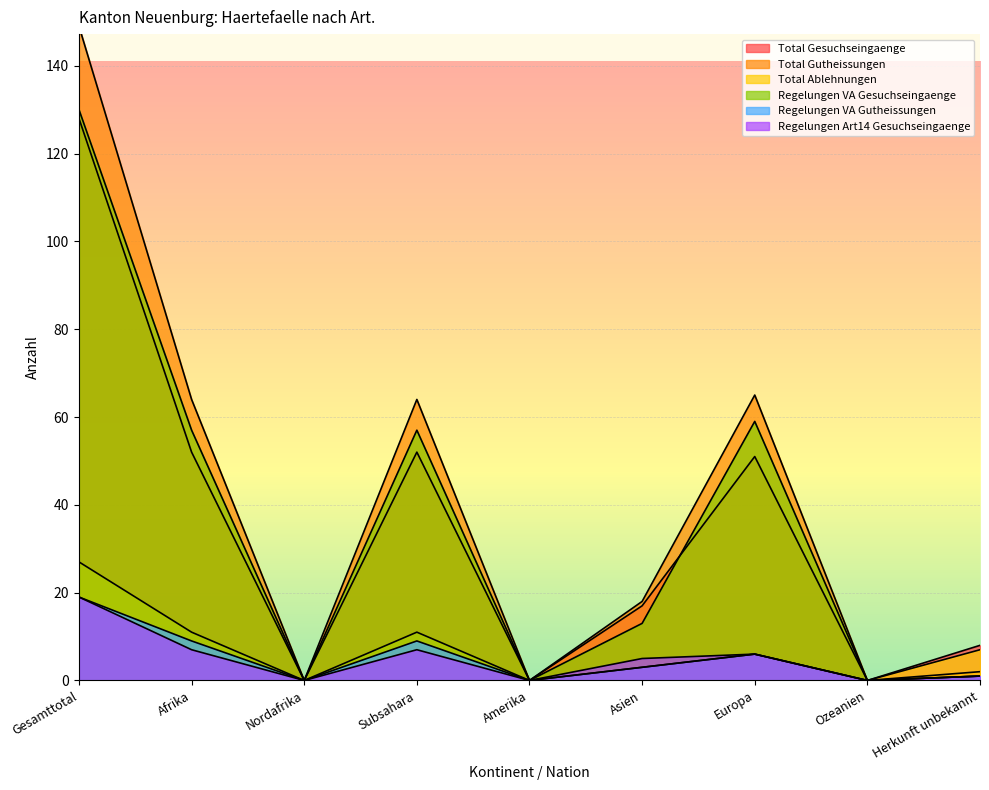

At which label is Regelungen Art14 Gesuchseingaenge closest to 9?

Afrika